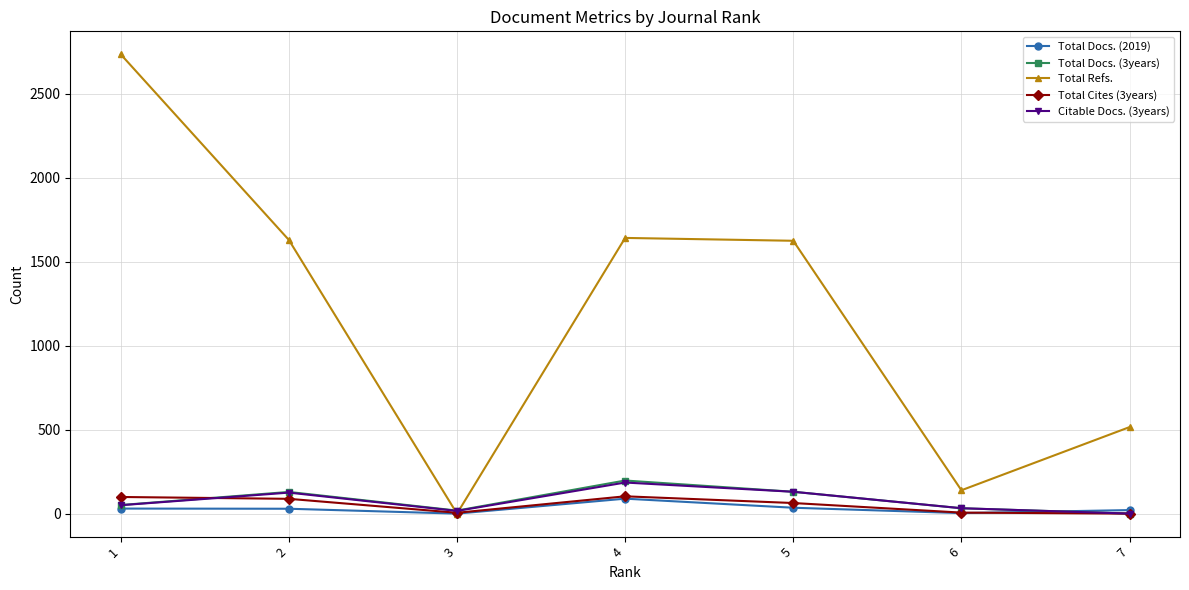

How many values in Citable Docs. (3years) are above zero?

6